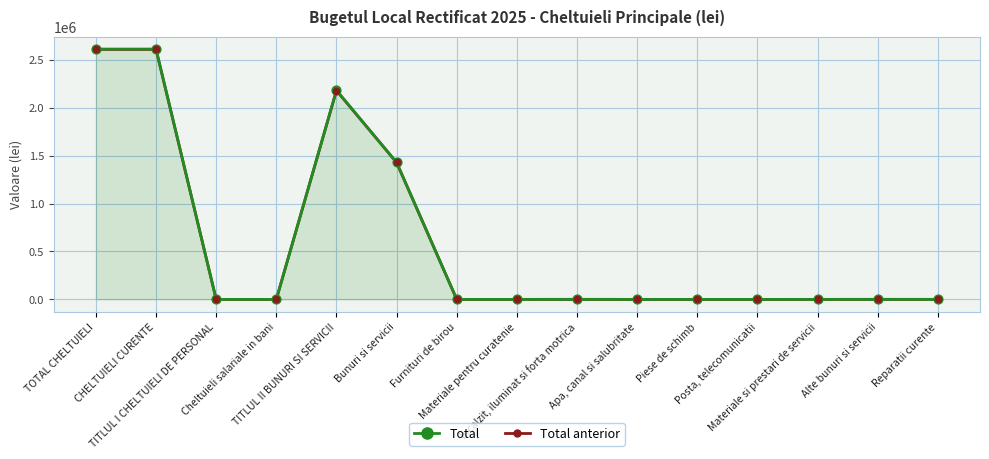

Is the value of Total anterior at Incalzit, iluminat si forta motrica greater than the value of Total at TITLUL II BUNURI SI SERVICII?

No